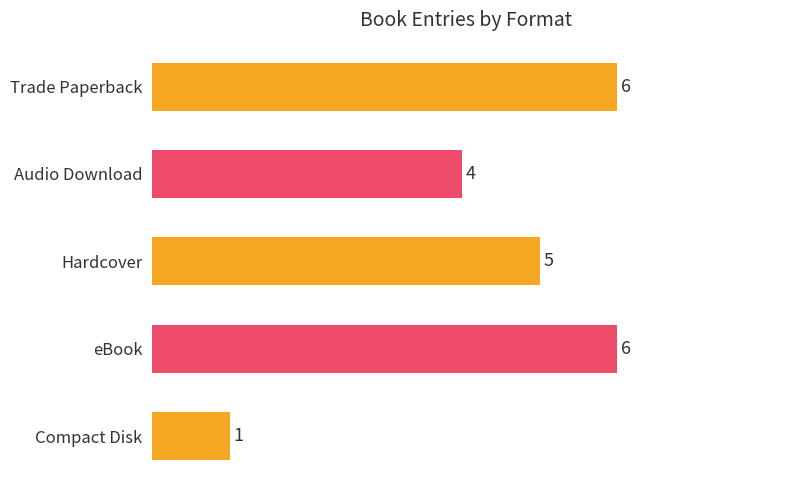

Where is the data nearest to the value 3?

Audio Download